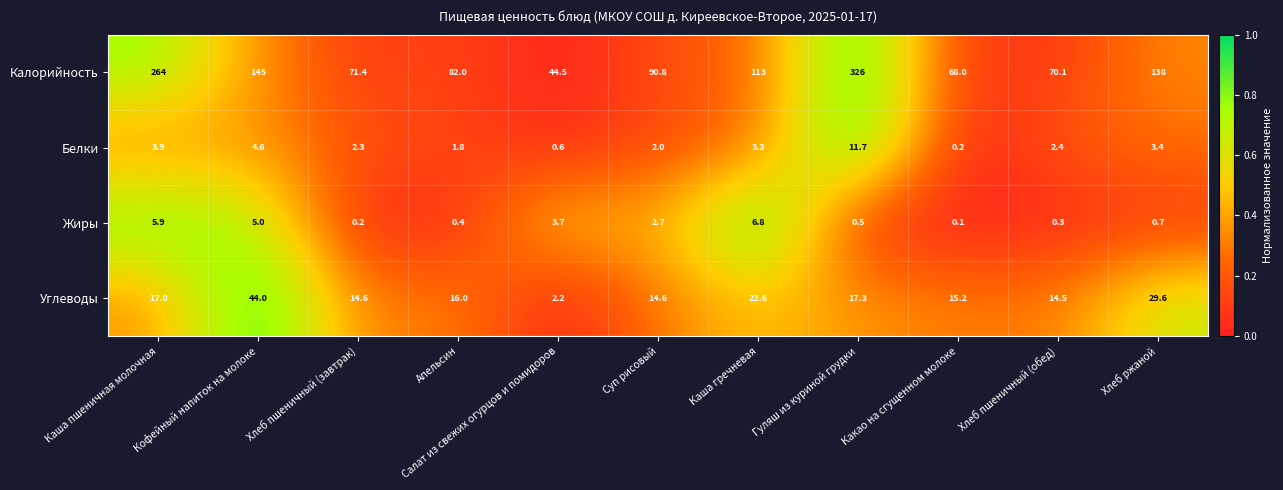

What is the difference between the maximum and minimum values in the Калорийность series?

281.5